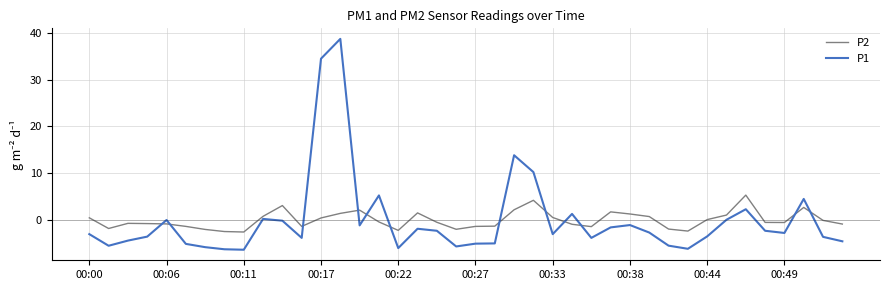

How many lines are shown in the chart?

2